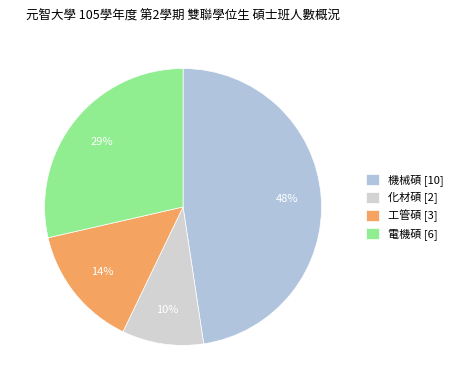

Rank the categories by value from highest to lowest.

機械碩 [10], 電機碩 [6], 工管碩 [3], 化材碩 [2]